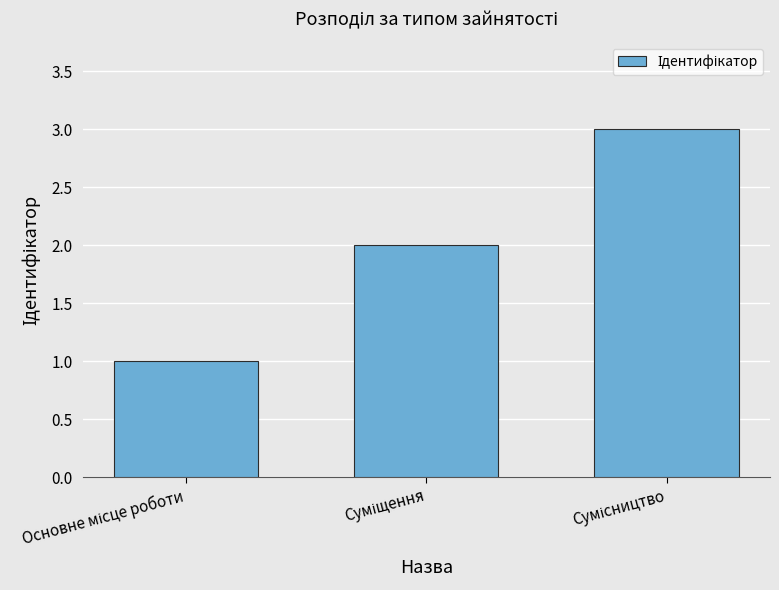

What is the maximum value shown in the chart?

3